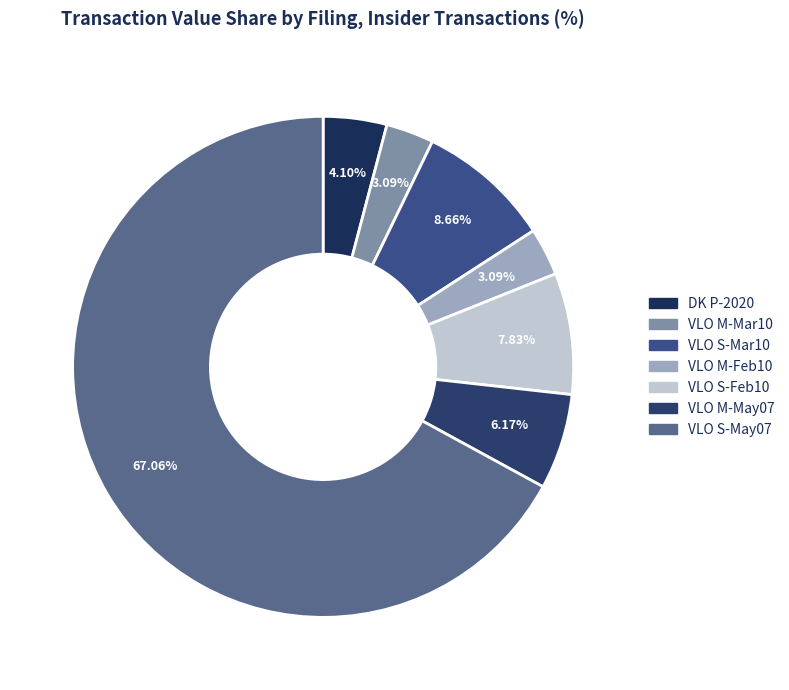

Which slice is the largest?

VLO-S-2007-05